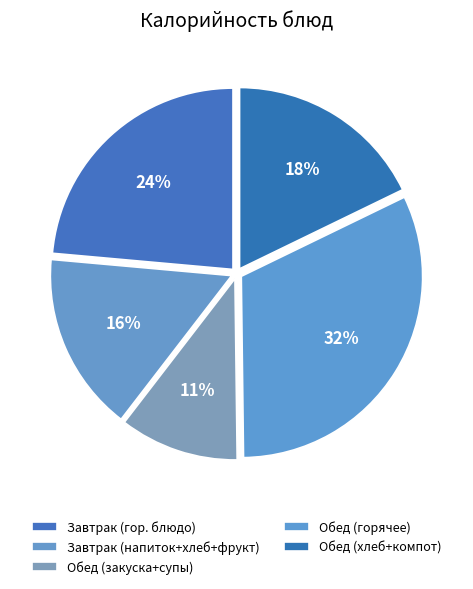

How many segments does this pie chart have?

5